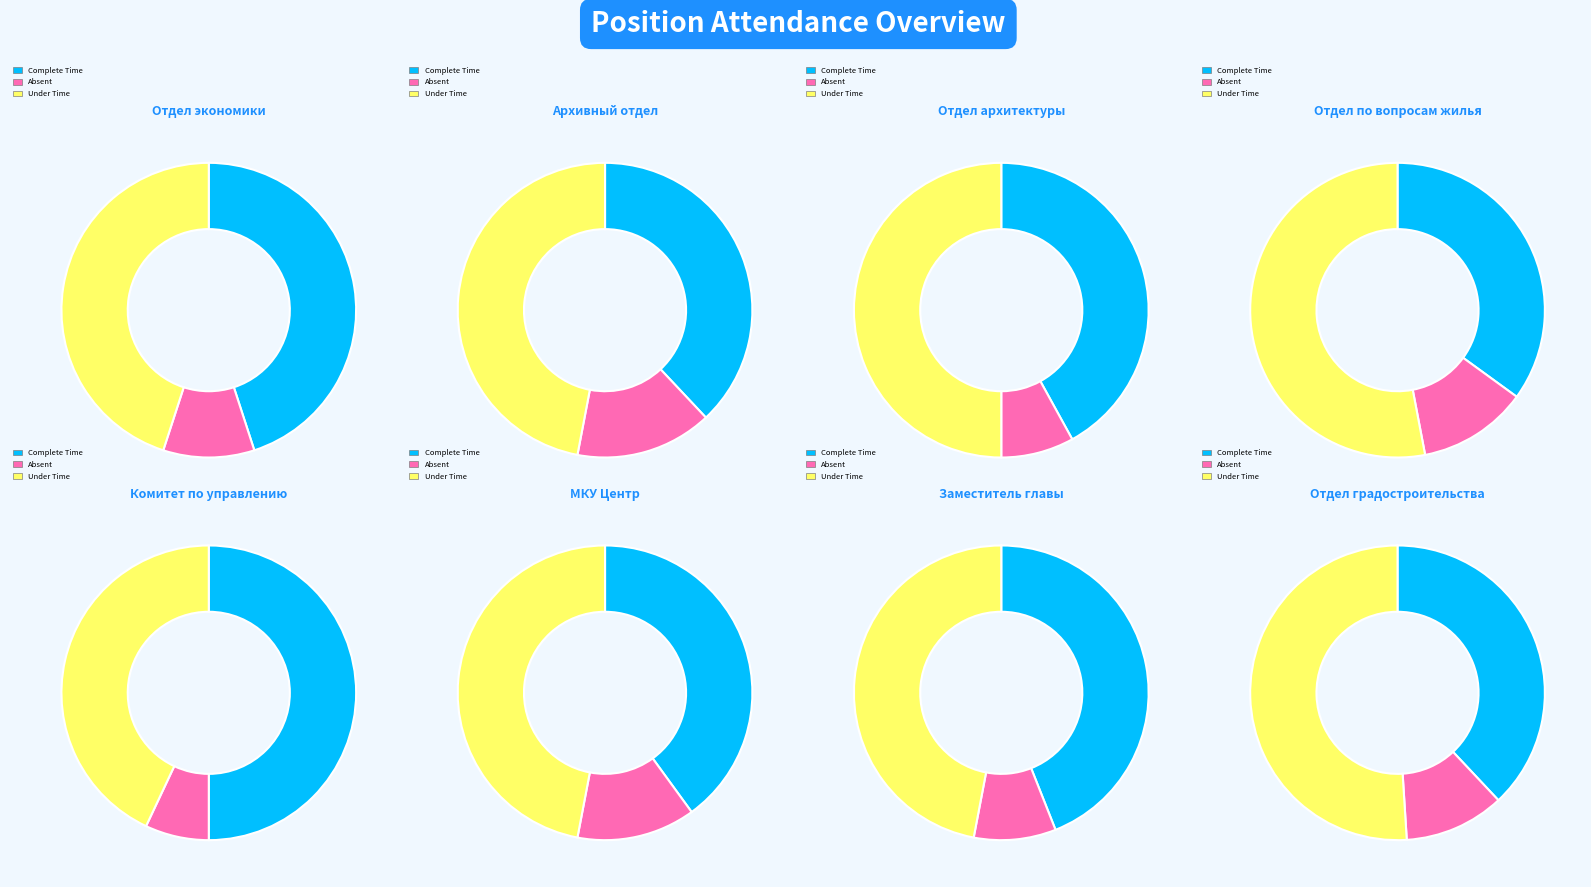

To the nearest percent, what percentage of the pie is 1?

12%